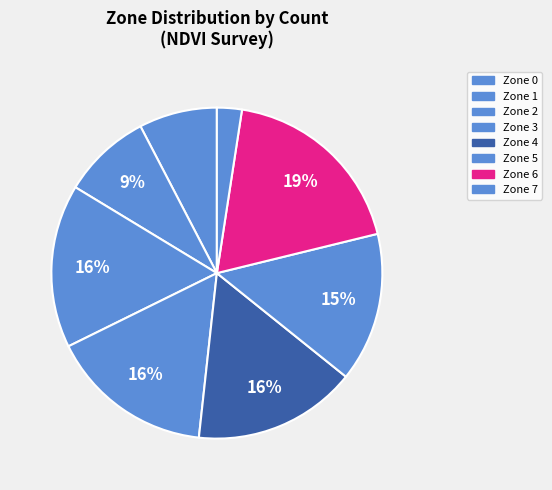

Does Zone 7 represent more than half of the total?

No